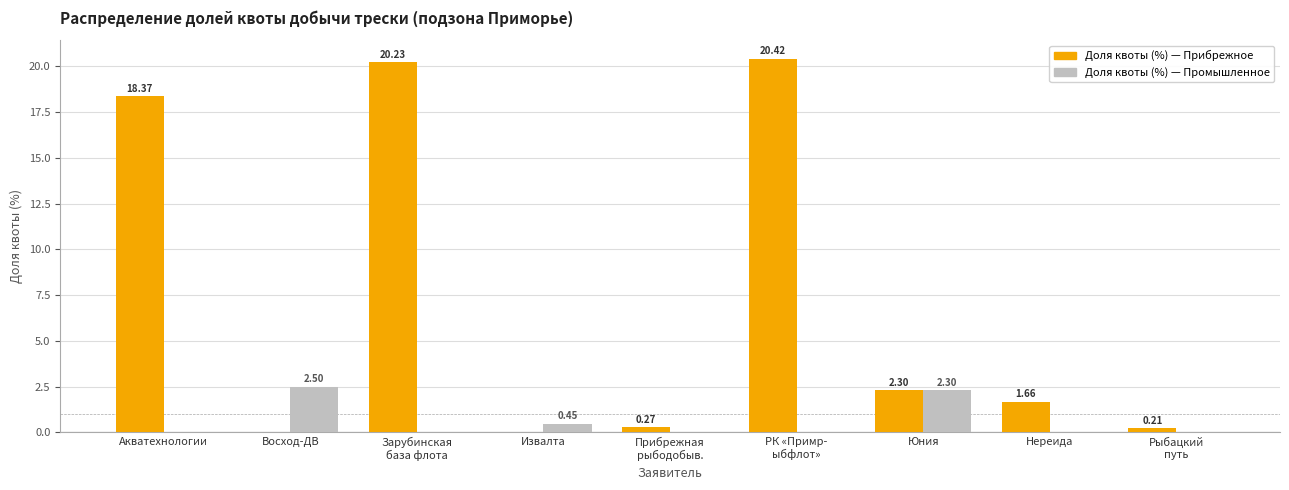

At which label does Доля квоты (%) — Промышленное reach its peak?

Восход-ДВ